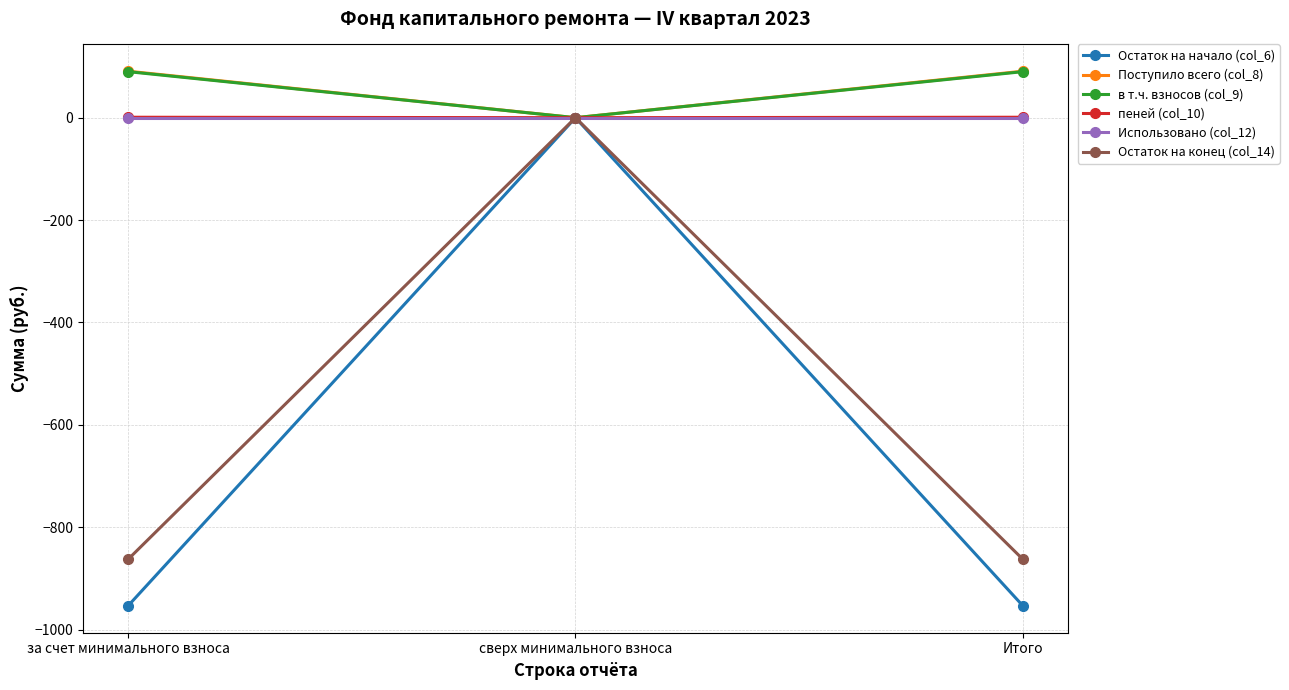

What is the sum of all Поступило всего (col_8) values?

181.7